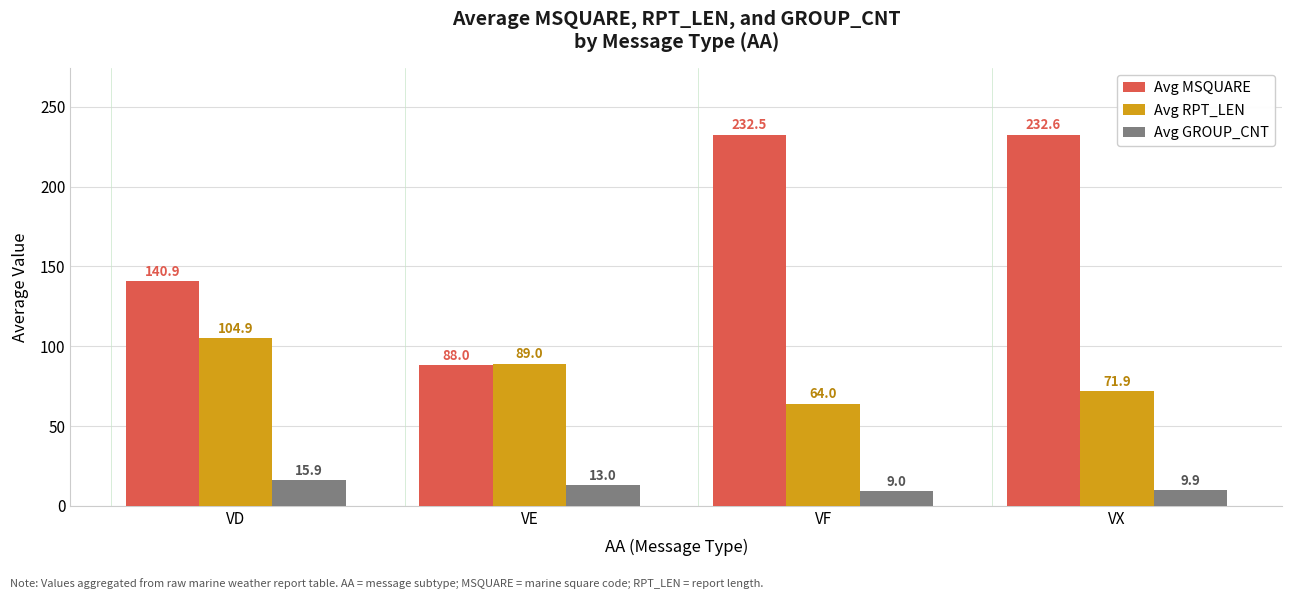

True or false: Avg RPT_LEN has a value of 153.7 at VD.

False